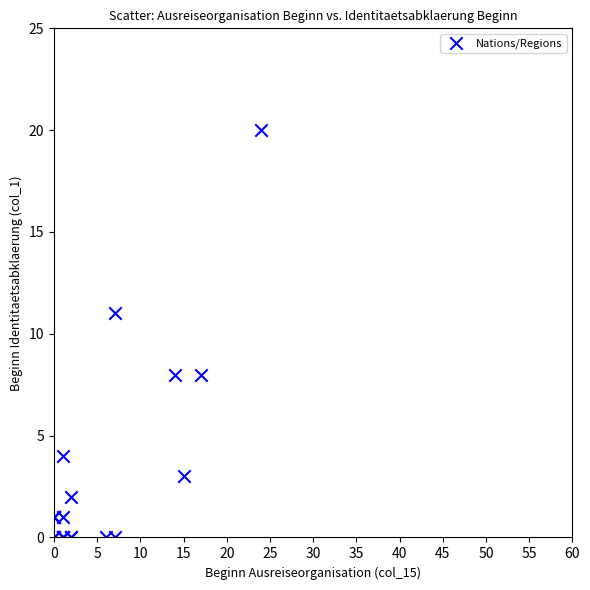

What Y value in the scatter plot is closest to 10?

11